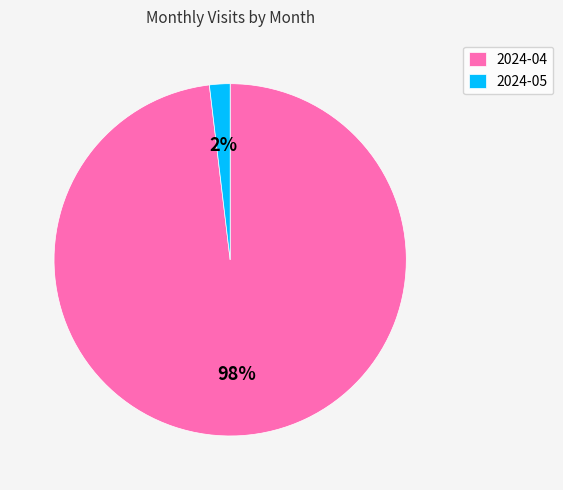

Which slice is the largest?

2024-04